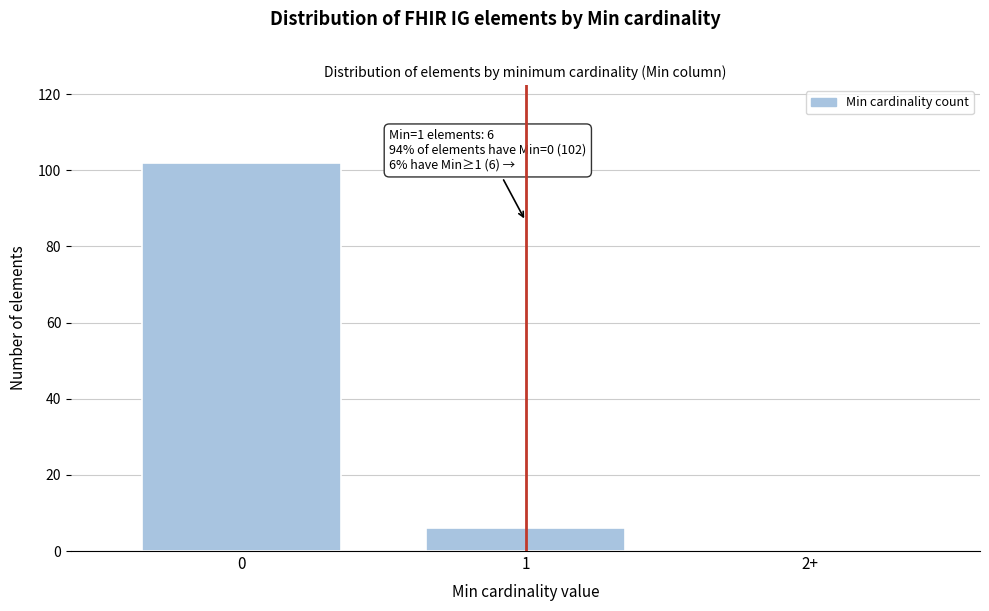

Reading left to right, list all the values displayed in this chart.

0=102	1=6	2+=0